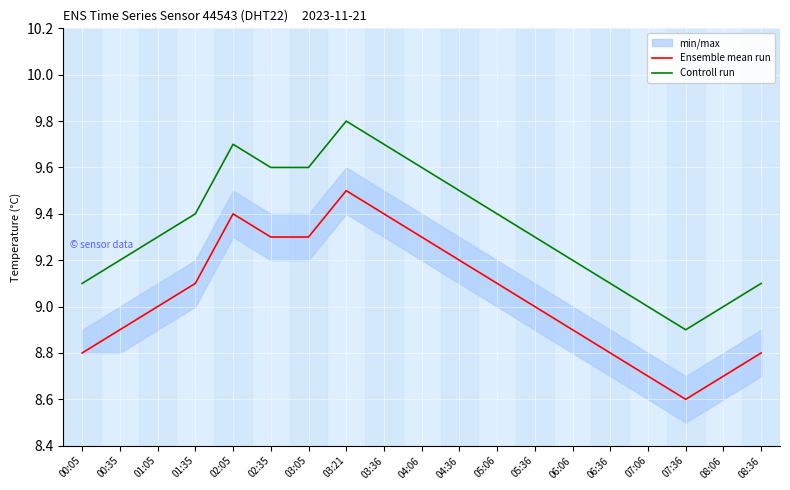

What is the approximate value of Ensemble mean run at 02:05?

9.4